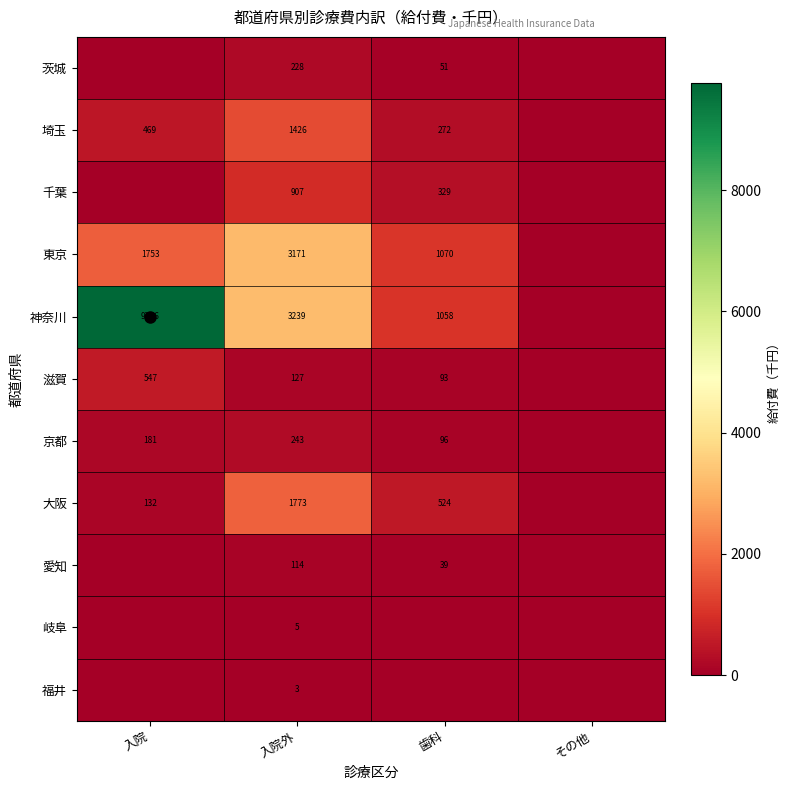

How many data points in 茨城 are above 50?

2